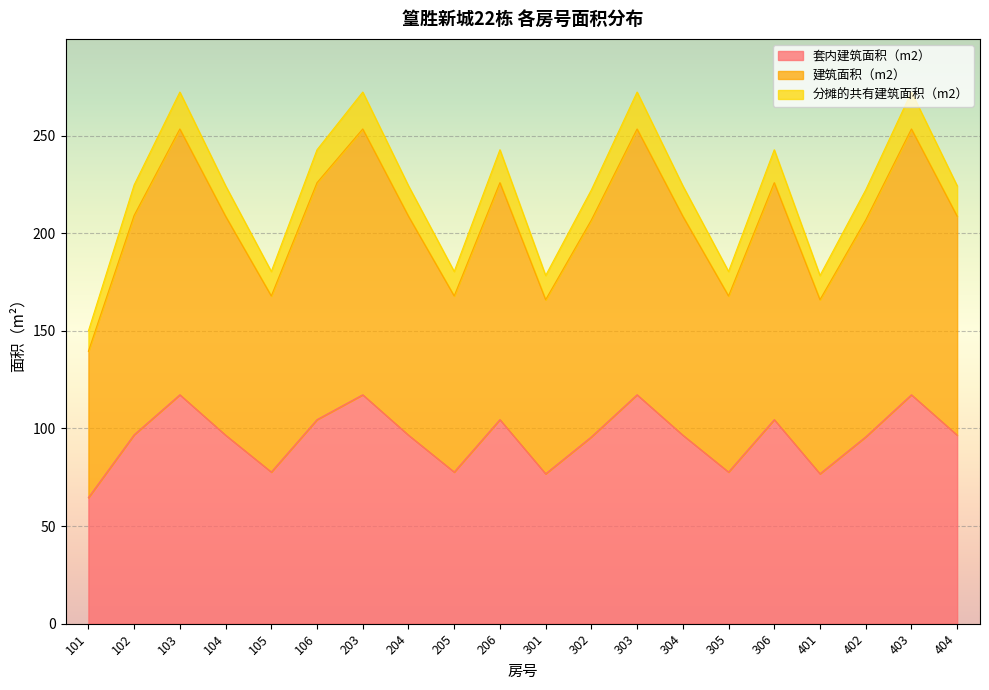

True or false: 建筑面积（m2） and 分摊的共有建筑面积（m2） intersect in this chart.

False